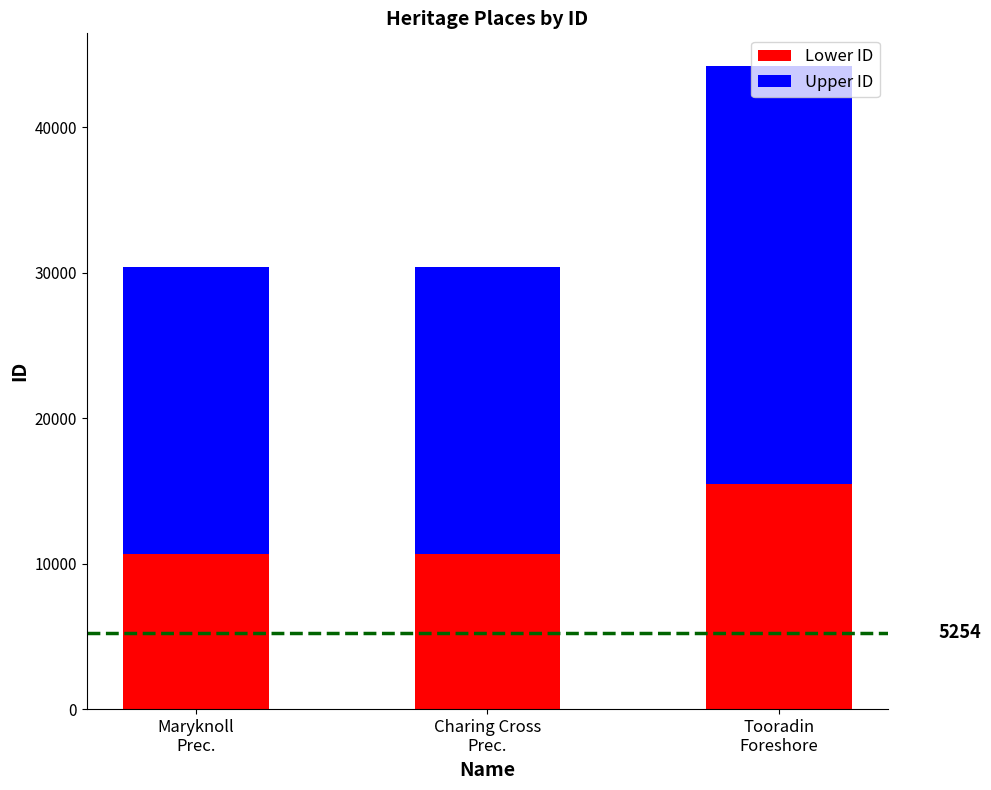

What is the average value of the Lower ID series?

12260